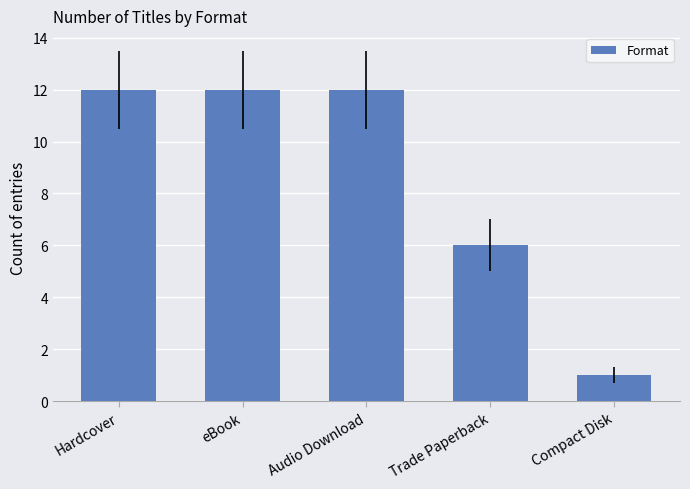

The value at Audio Download is 21. True or false?

False